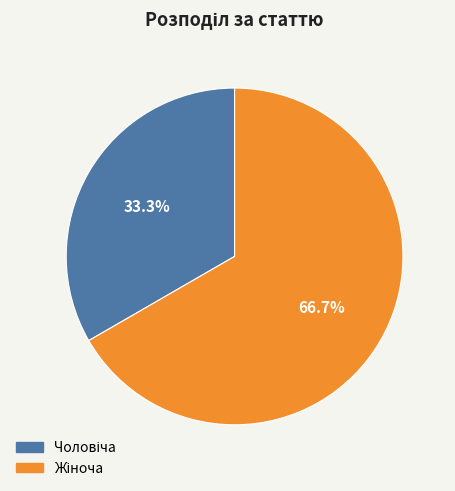

Is there a majority slice in this chart?

Yes